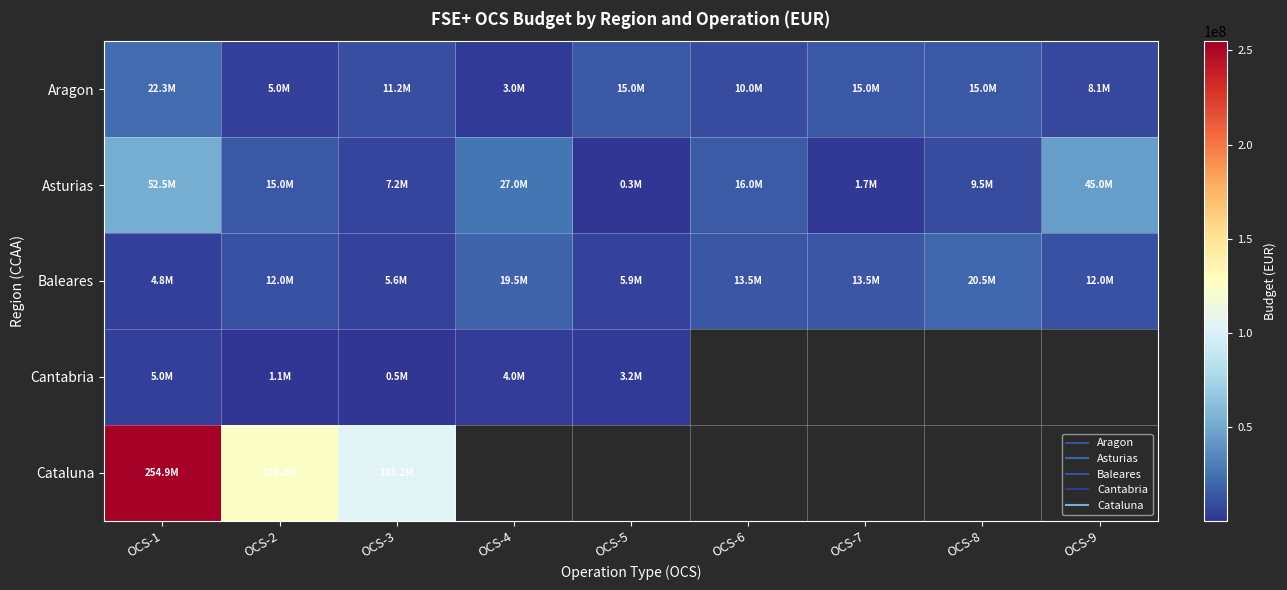

How many distinct data groups are displayed?

5